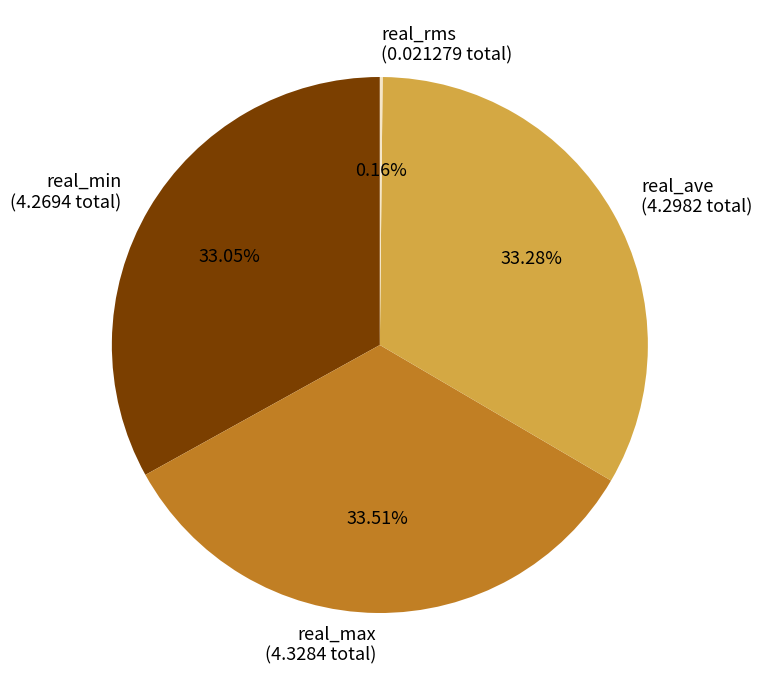

Do real_min and real_ave together represent more than half of the pie?

Yes